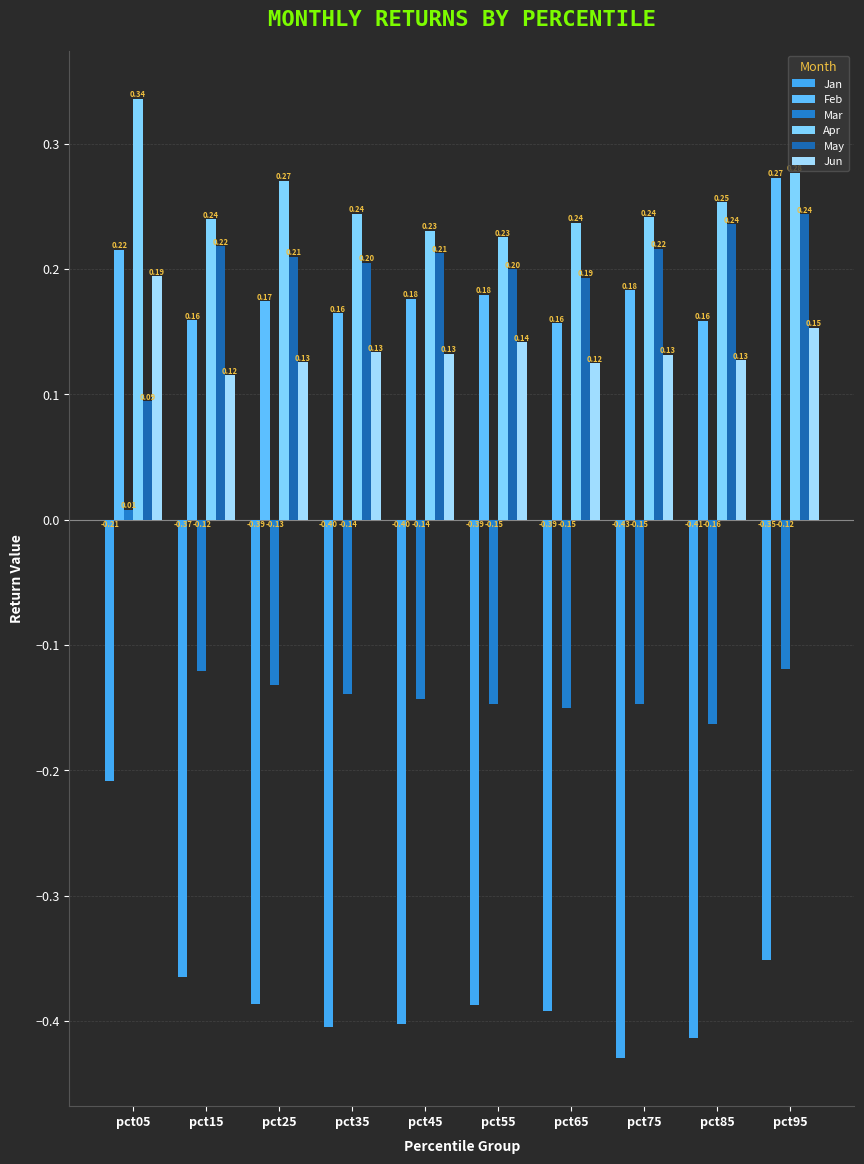

The Mar series shows -0.1 at pct75. True or false?

False